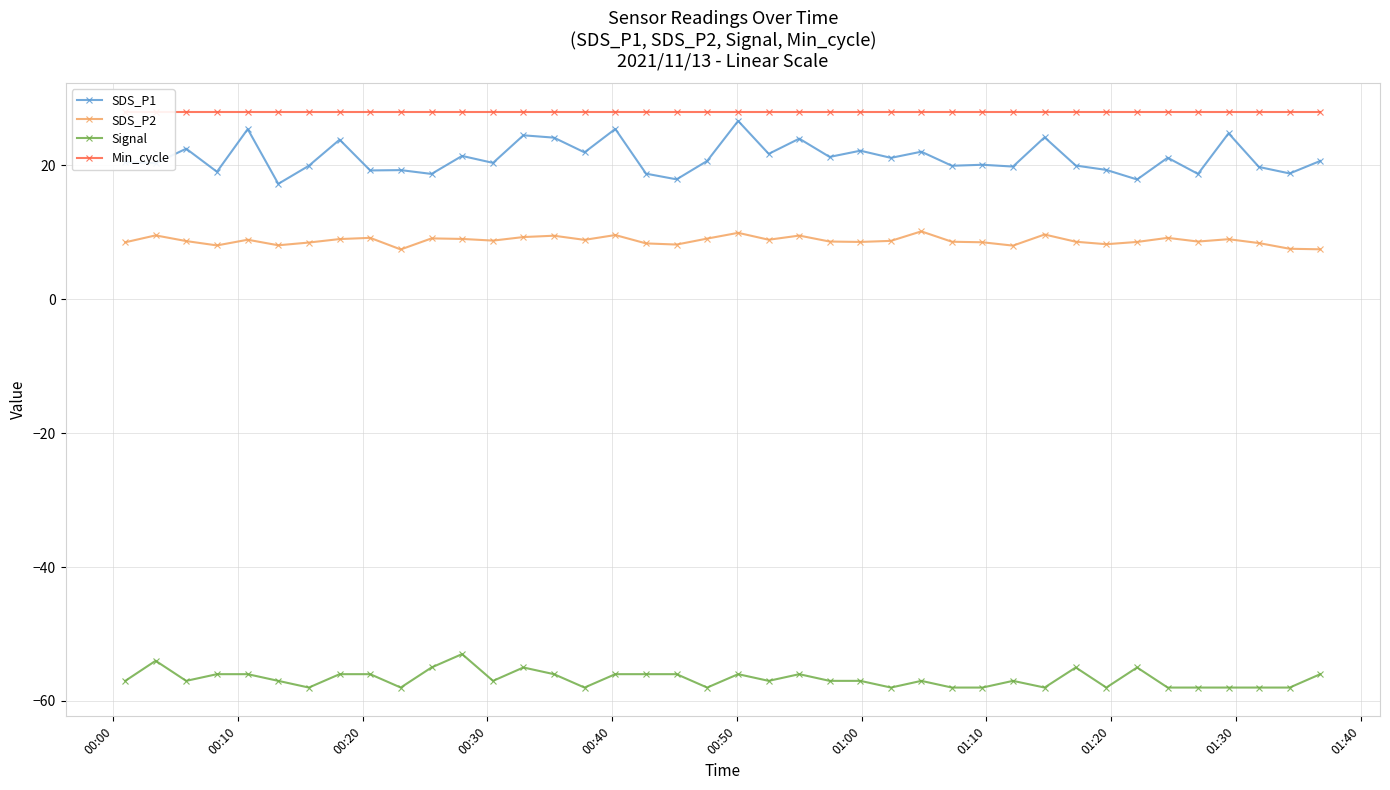

How many Signal values are between -58 and -56?

34